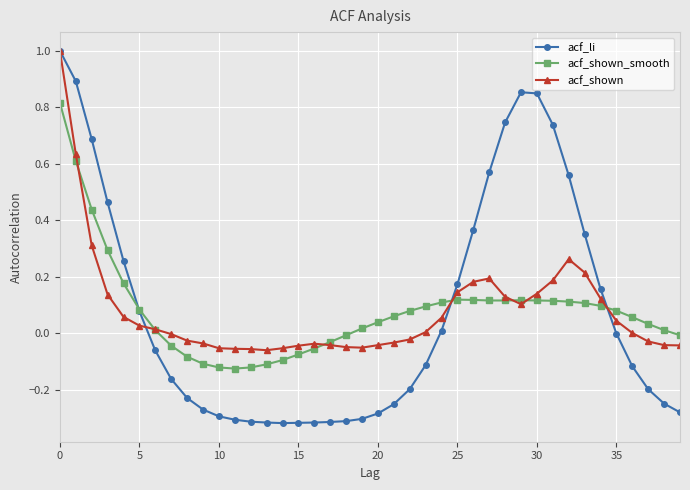

Which series has the widest spread of values?

acf_li